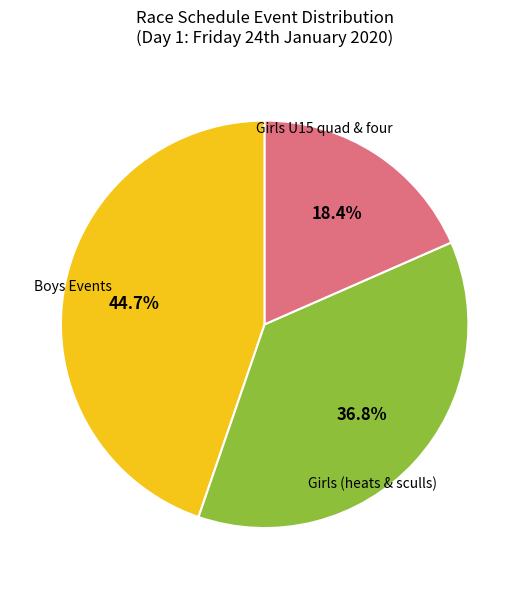

Is there any slice that represents more than half of the pie?

No